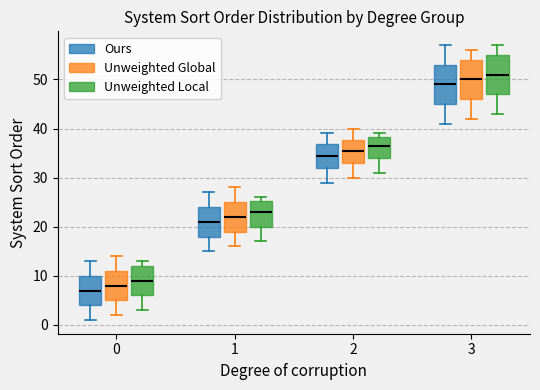

Reading left to right, read every box against the y-axis: the position of its median line, the range the box covers, and the ends of its whiskers. The values are not printed on the chart, so give them approximately, as read against the axis.

0 (Ours): median 7, box 4 to 10, whiskers 1 to 13
0 (Unweighted Global): median 8, box 5 to 11, whiskers 2 to 14
0 (Unweighted Local): median 9, box 6 to 12, whiskers 3 to 13
1 (Ours): median 21, box 18 to 24, whiskers 15 to 27
1 (Unweighted Global): median 22, box 19 to 25, whiskers 16 to 28
1 (Unweighted Local): median 23, box 20 to 25, whiskers 17 to 26
2 (Ours): median 35, box 32 to 37, whiskers 29 to 39
2 (Unweighted Global): median 36, box 33 to 38, whiskers 30 to 40
2 (Unweighted Local): median 37, box 34 to 38, whiskers 31 to 39
3 (Ours): median 49, box 45 to 53, whiskers 41 to 57
3 (Unweighted Global): median 50, box 46 to 54, whiskers 42 to 56
3 (Unweighted Local): median 51, box 47 to 55, whiskers 43 to 57